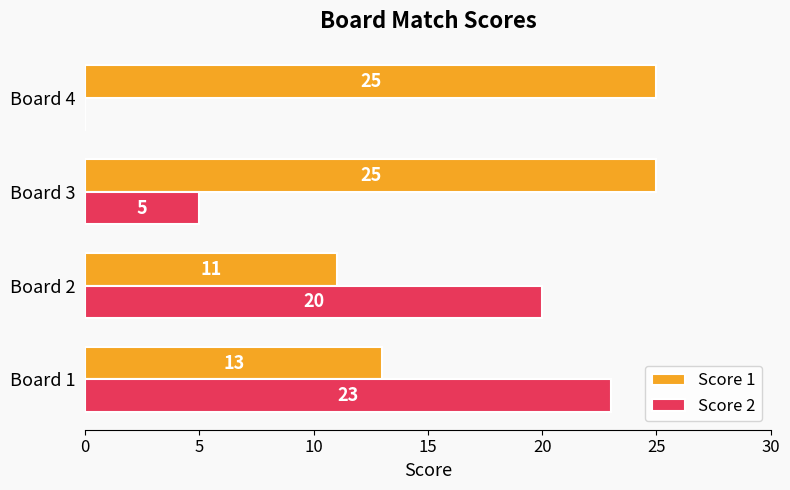

What is the maximum value for Score 2?

23